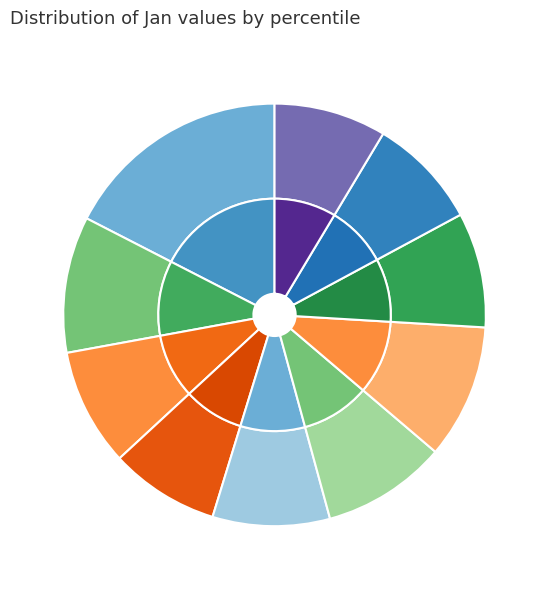

Is pct55 the majority of the pie?

No